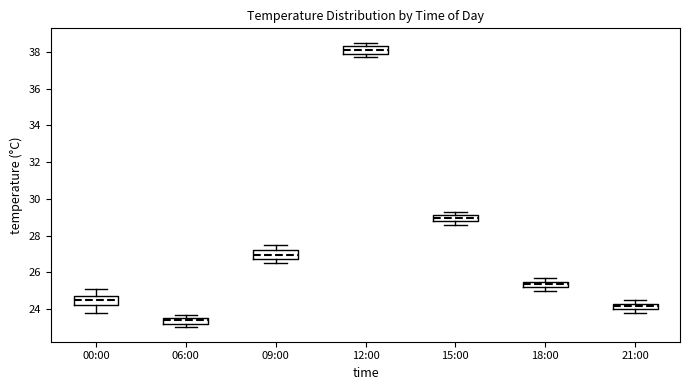

Reading left to right, read every box against the y-axis: the position of its median line, the range the box covers, and the ends of its whiskers. The values are not printed on the chart, so give them approximately, as read against the axis.

00:00: median 24.6, box 24.2 to 24.8, whiskers 23.8 to 25.2
06:00: median 23.4, box 23.2 to 23.6, whiskers 23.0 to 23.8
09:00: median 27.0, box 26.8 to 27.2, whiskers 26.6 to 27.6
12:00: median 38.2, box 38.0 to 38.4, whiskers 37.8 to 38.6
15:00: median 29.0, box 28.8 to 29.2, whiskers 28.6 to 29.4
18:00: median 25.4, box 25.2 to 25.6, whiskers 25.0 to 25.8
21:00: median 24.2, box 24.0 to 24.4, whiskers 23.8 to 24.6